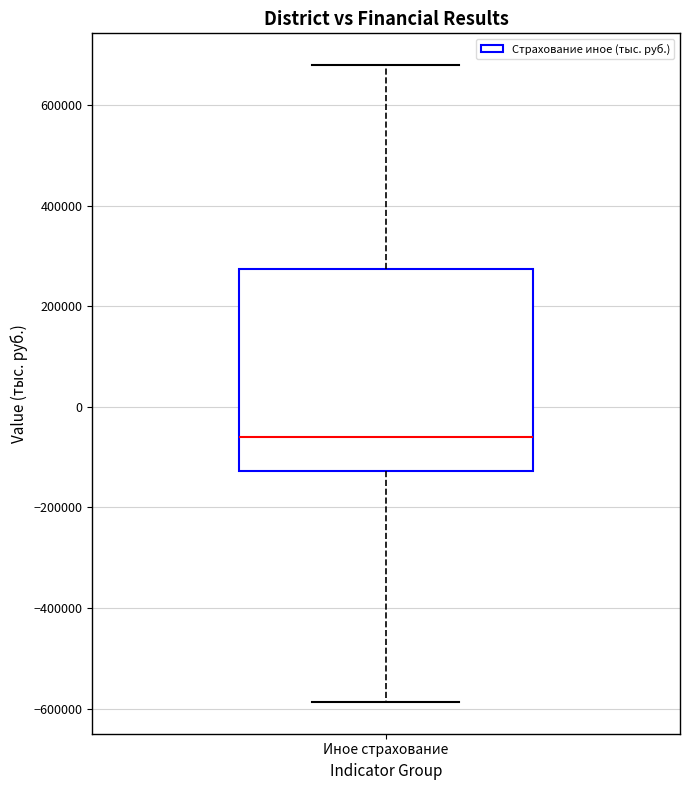

Read this box plot against the y-axis: the position of the median line, the range covered by the box, and the ends of both whiskers. The values are not printed on the chart, so give them approximately, as read against the axis.

median -60000, box -120000 to 280000, whiskers -580000 to 680000